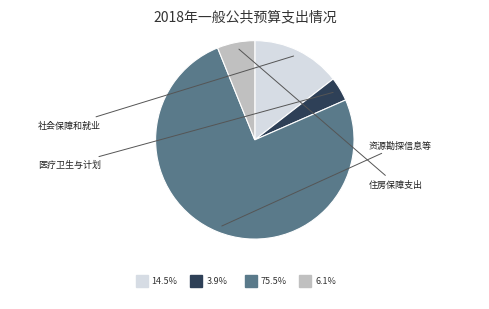

Is there a majority slice in this chart?

Yes